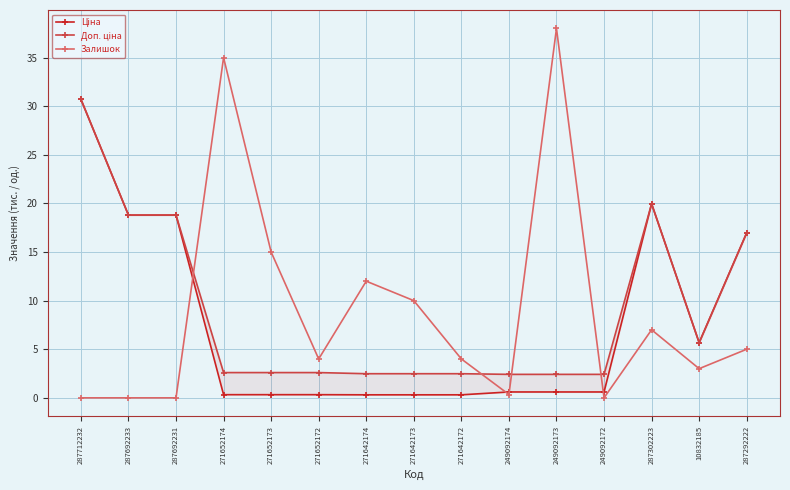

The Залишок series shows 0.0 at 287692233. True or false?

True